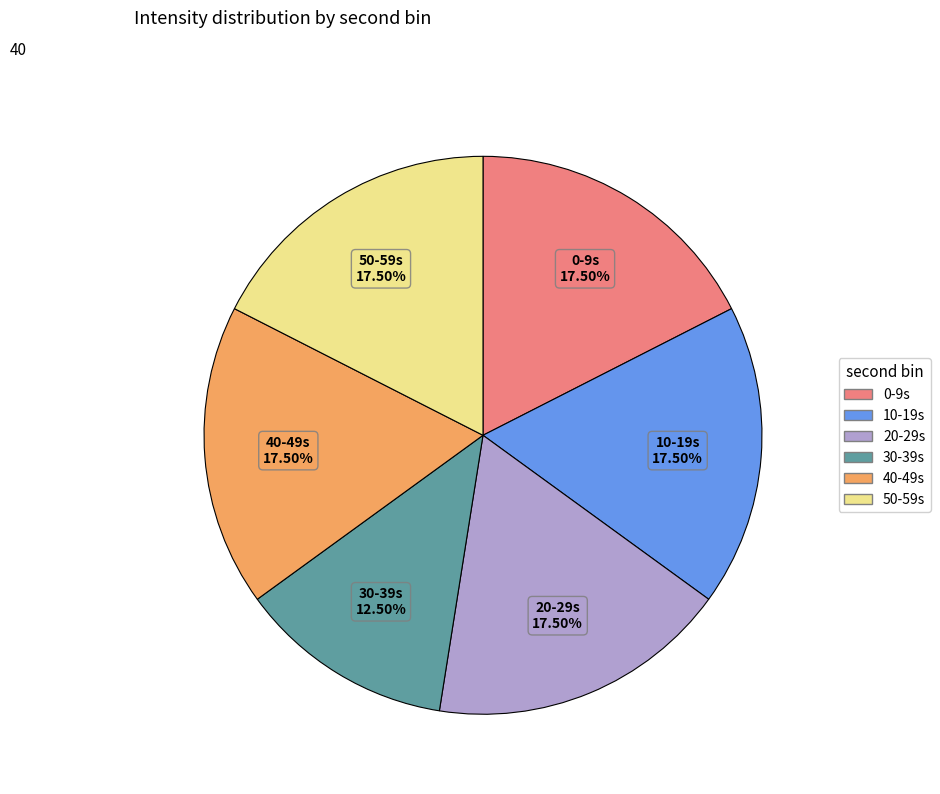

Does any single category account for the majority?

No